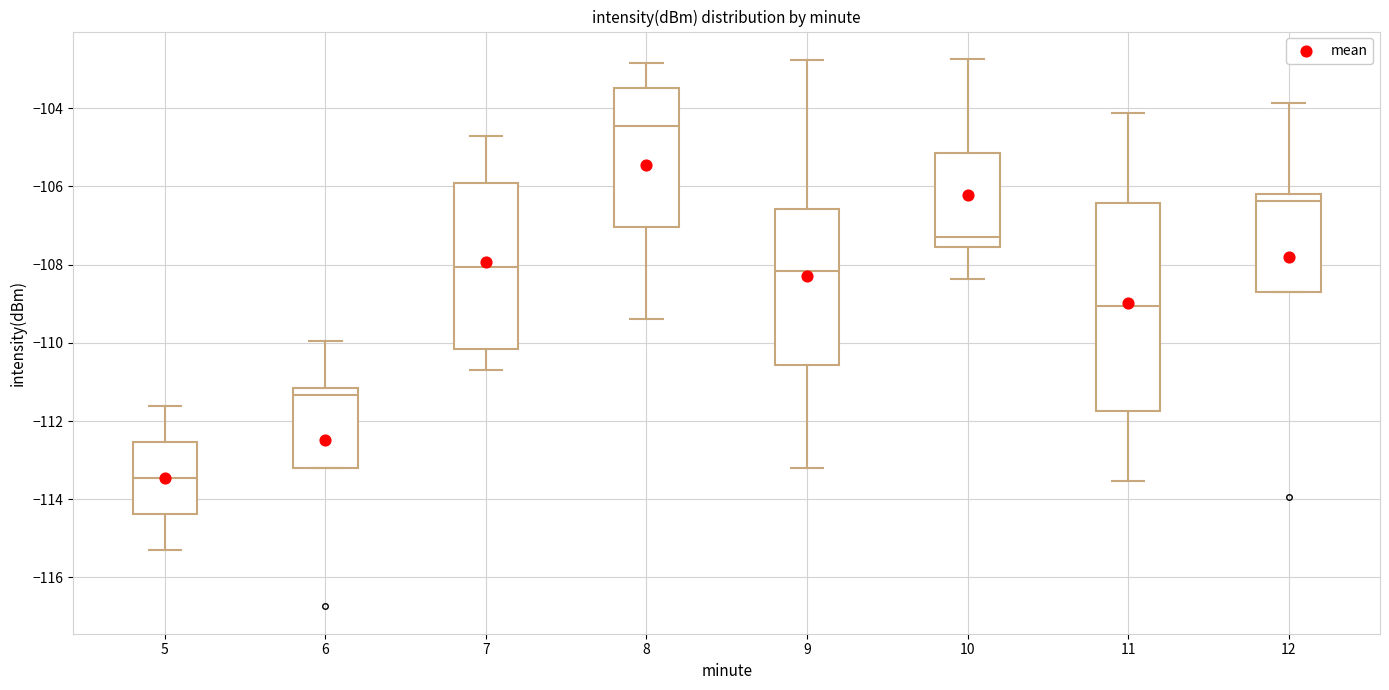

Where does the lower whisker of the box at x = 9 end on the y-axis? The values are not printed on the chart, so give them approximately, as read against the axis.

-113.2